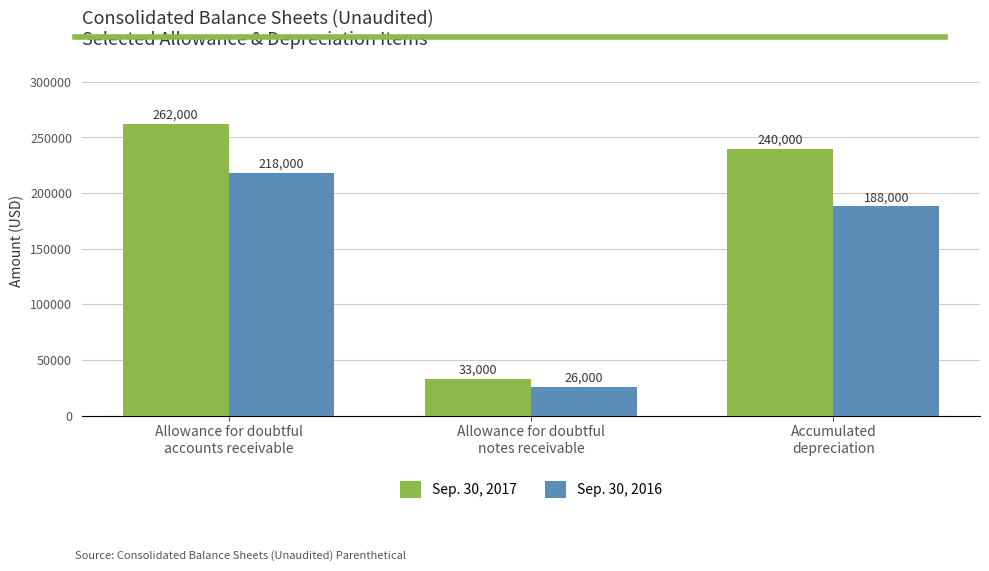

How many Sep. 30, 2016 values are between 26000 and 218000?

3